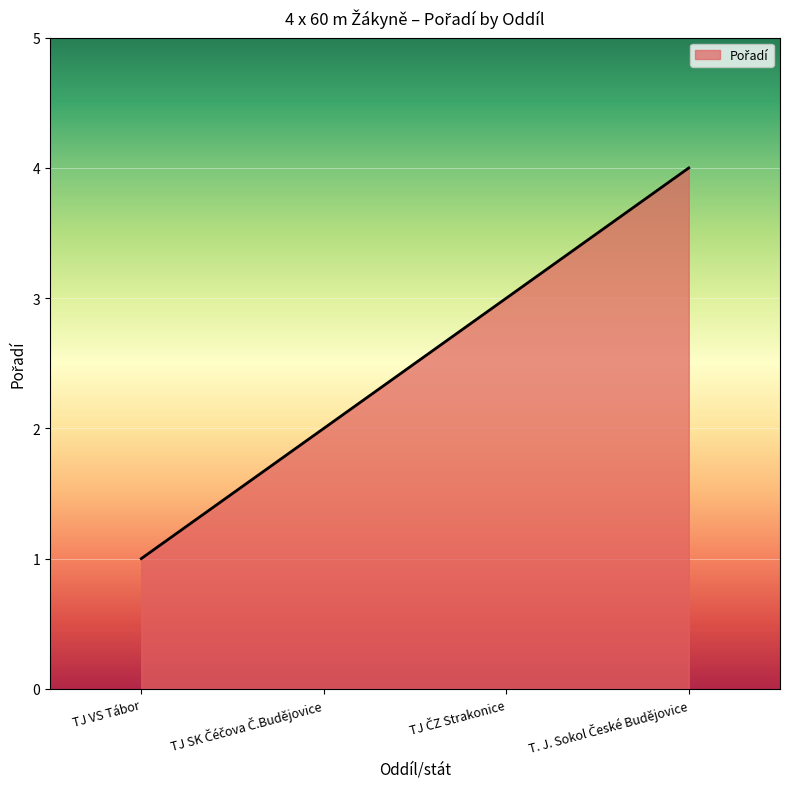

At which category does the chart reach its minimum across all series?

TJ VS Tábor